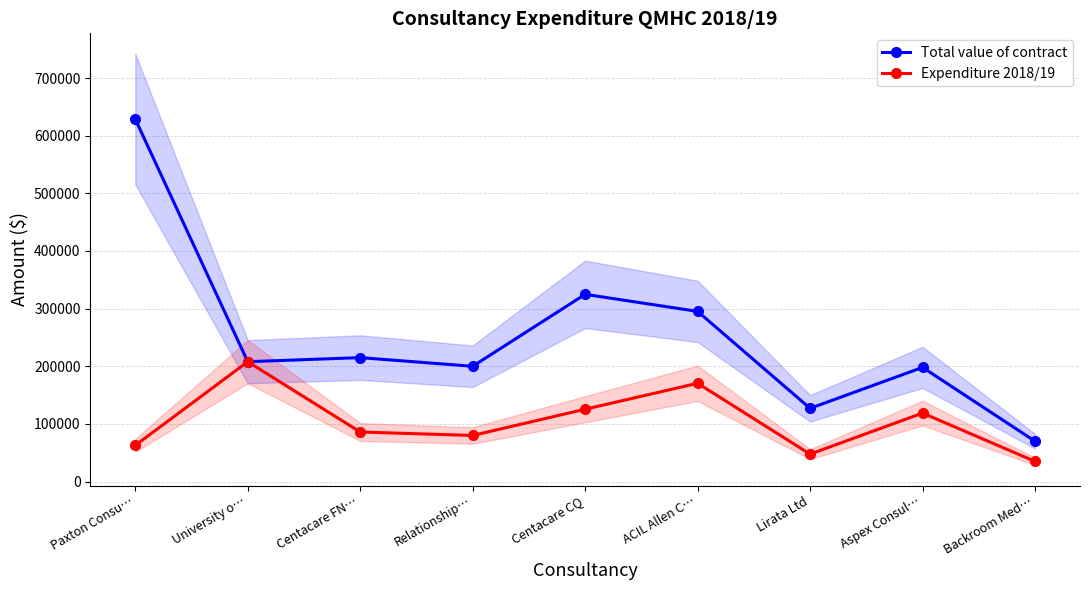

What is the total value across all series at Centacare CQ?

450276